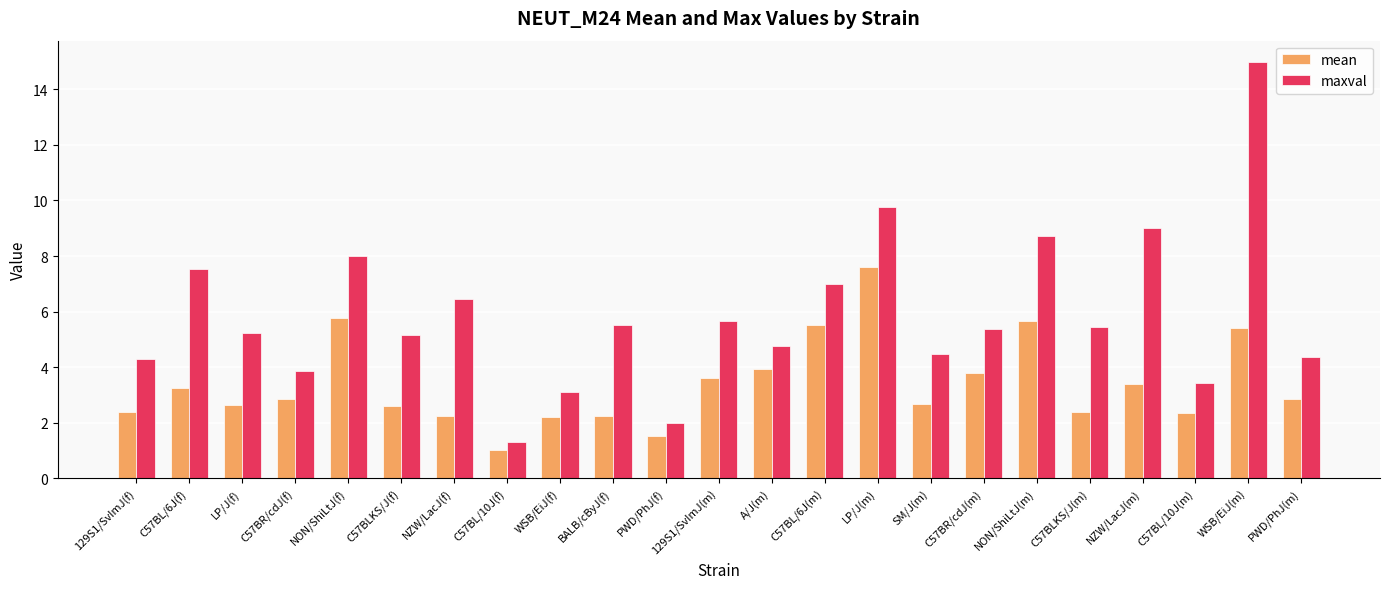

At which category is the sum across all series the highest?

WSB/EiJ(m)